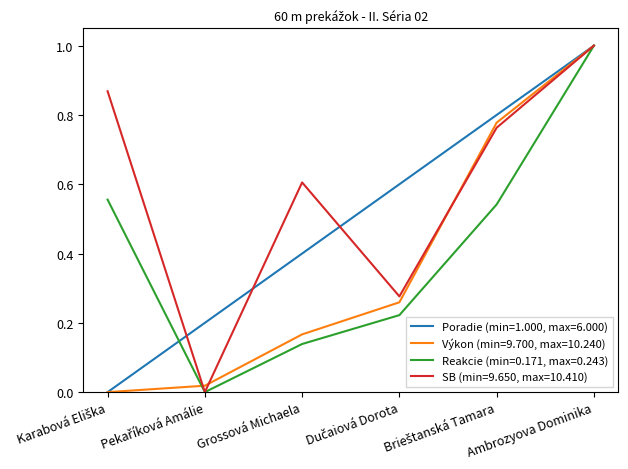

Is it true that Poradie (min=1.000, max=6.000) equals 0.2 at Grossová Michaela?

False